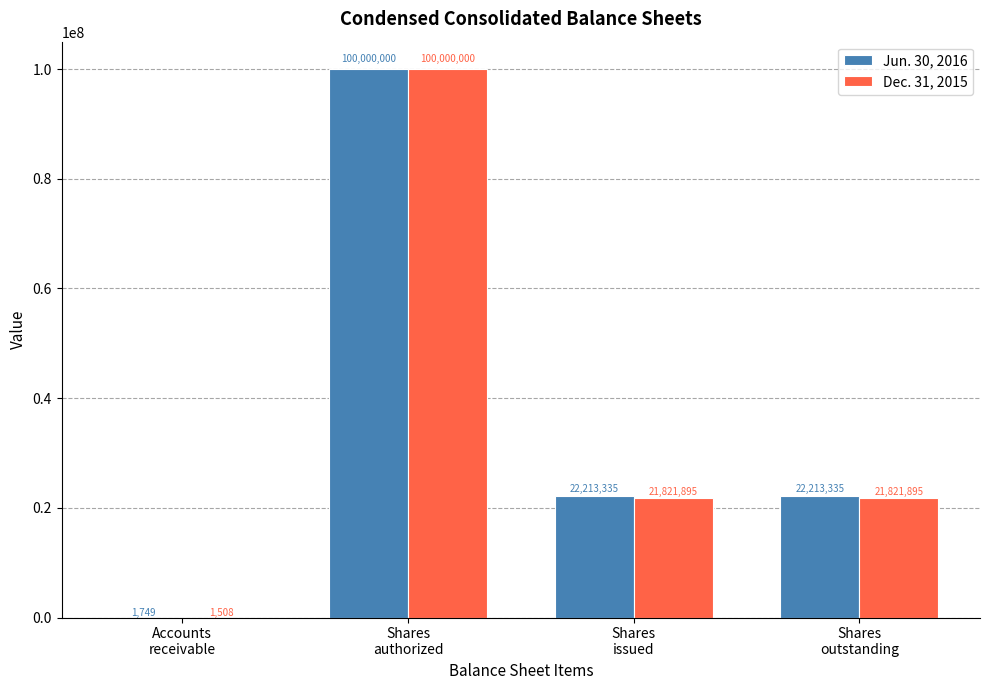

Count the number of categories in the chart.

4